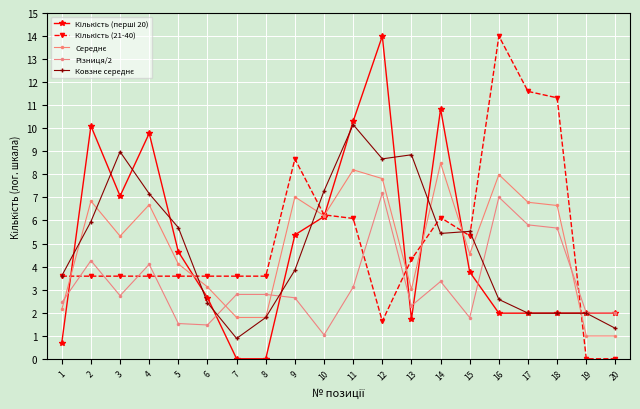

How many data points does each series have?

20